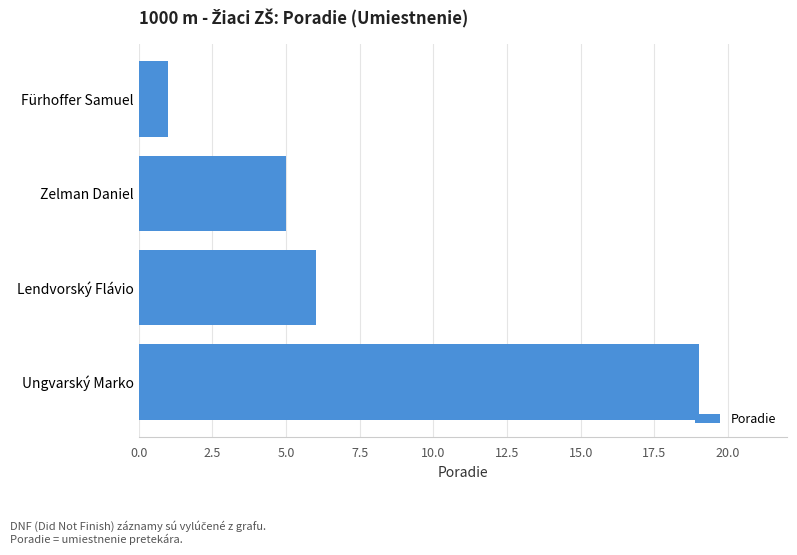

The value at Fürhoffer Samuel is 1. True or false?

True